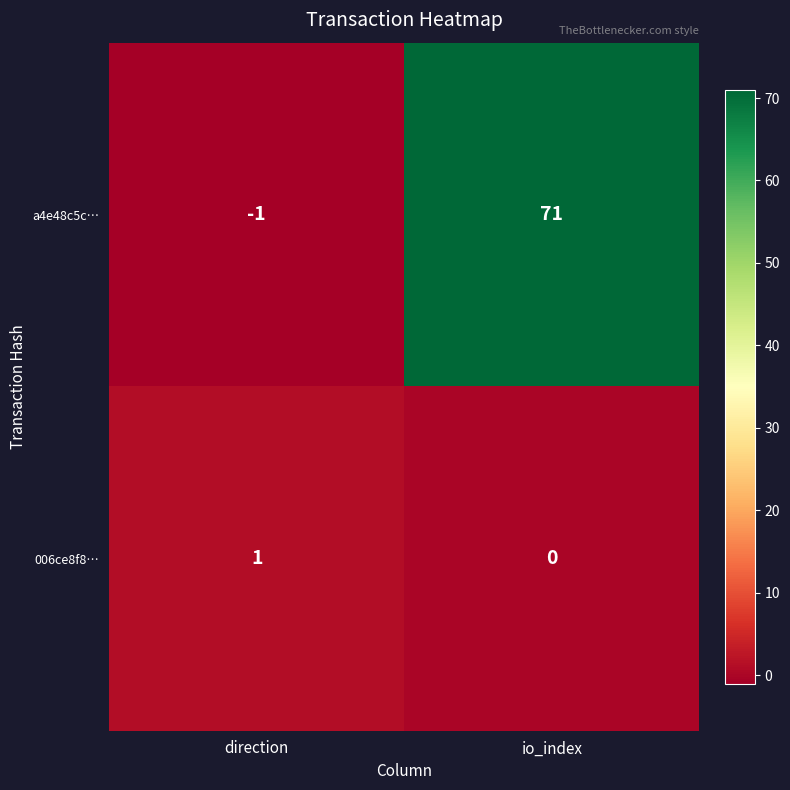

What is the approximate value of a4e48c5c… at io_index, to the nearest 5?

70